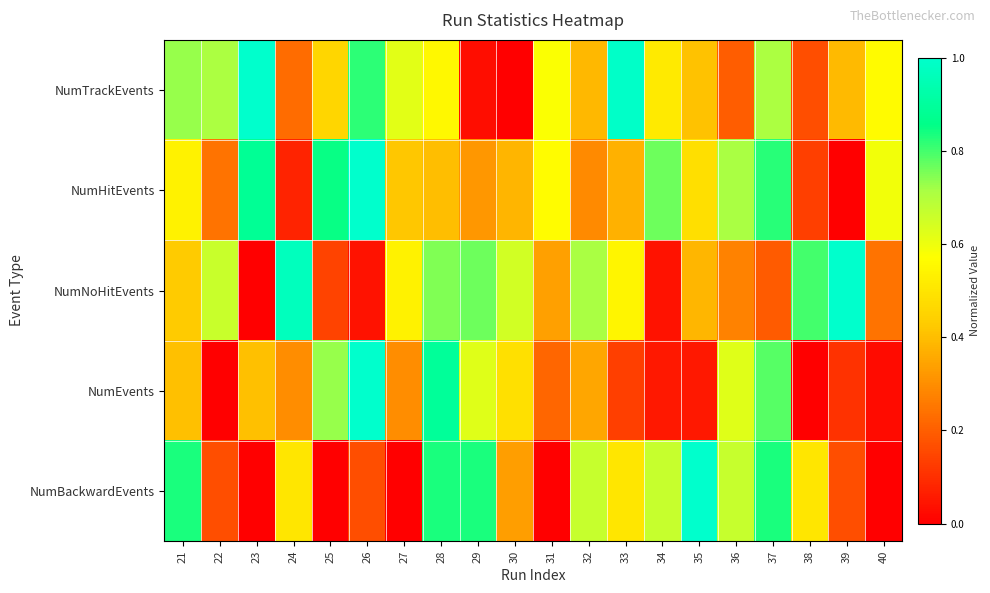

Count the number of data series in this chart.

5